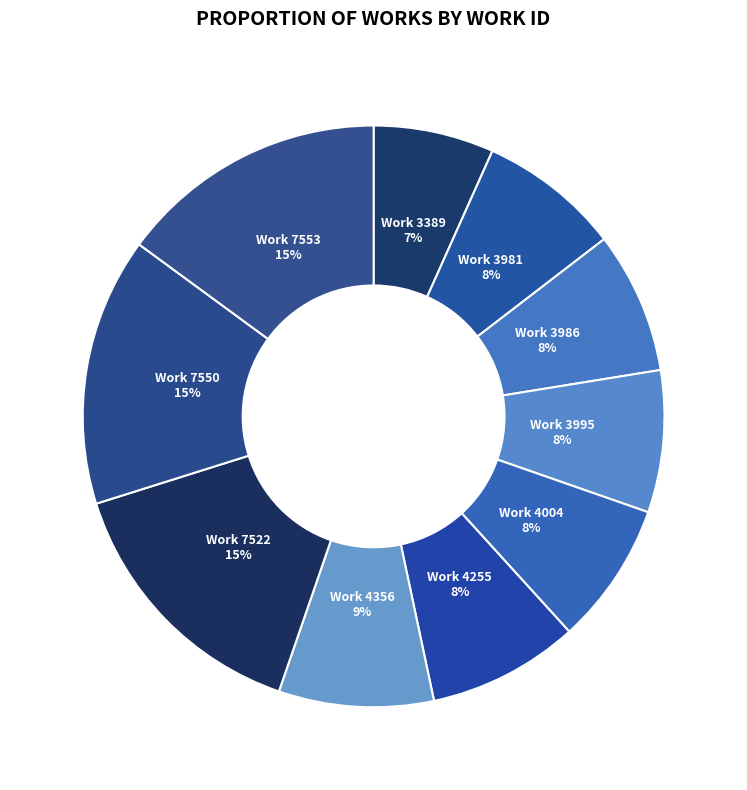

Is there any slice that represents more than half of the pie?

No